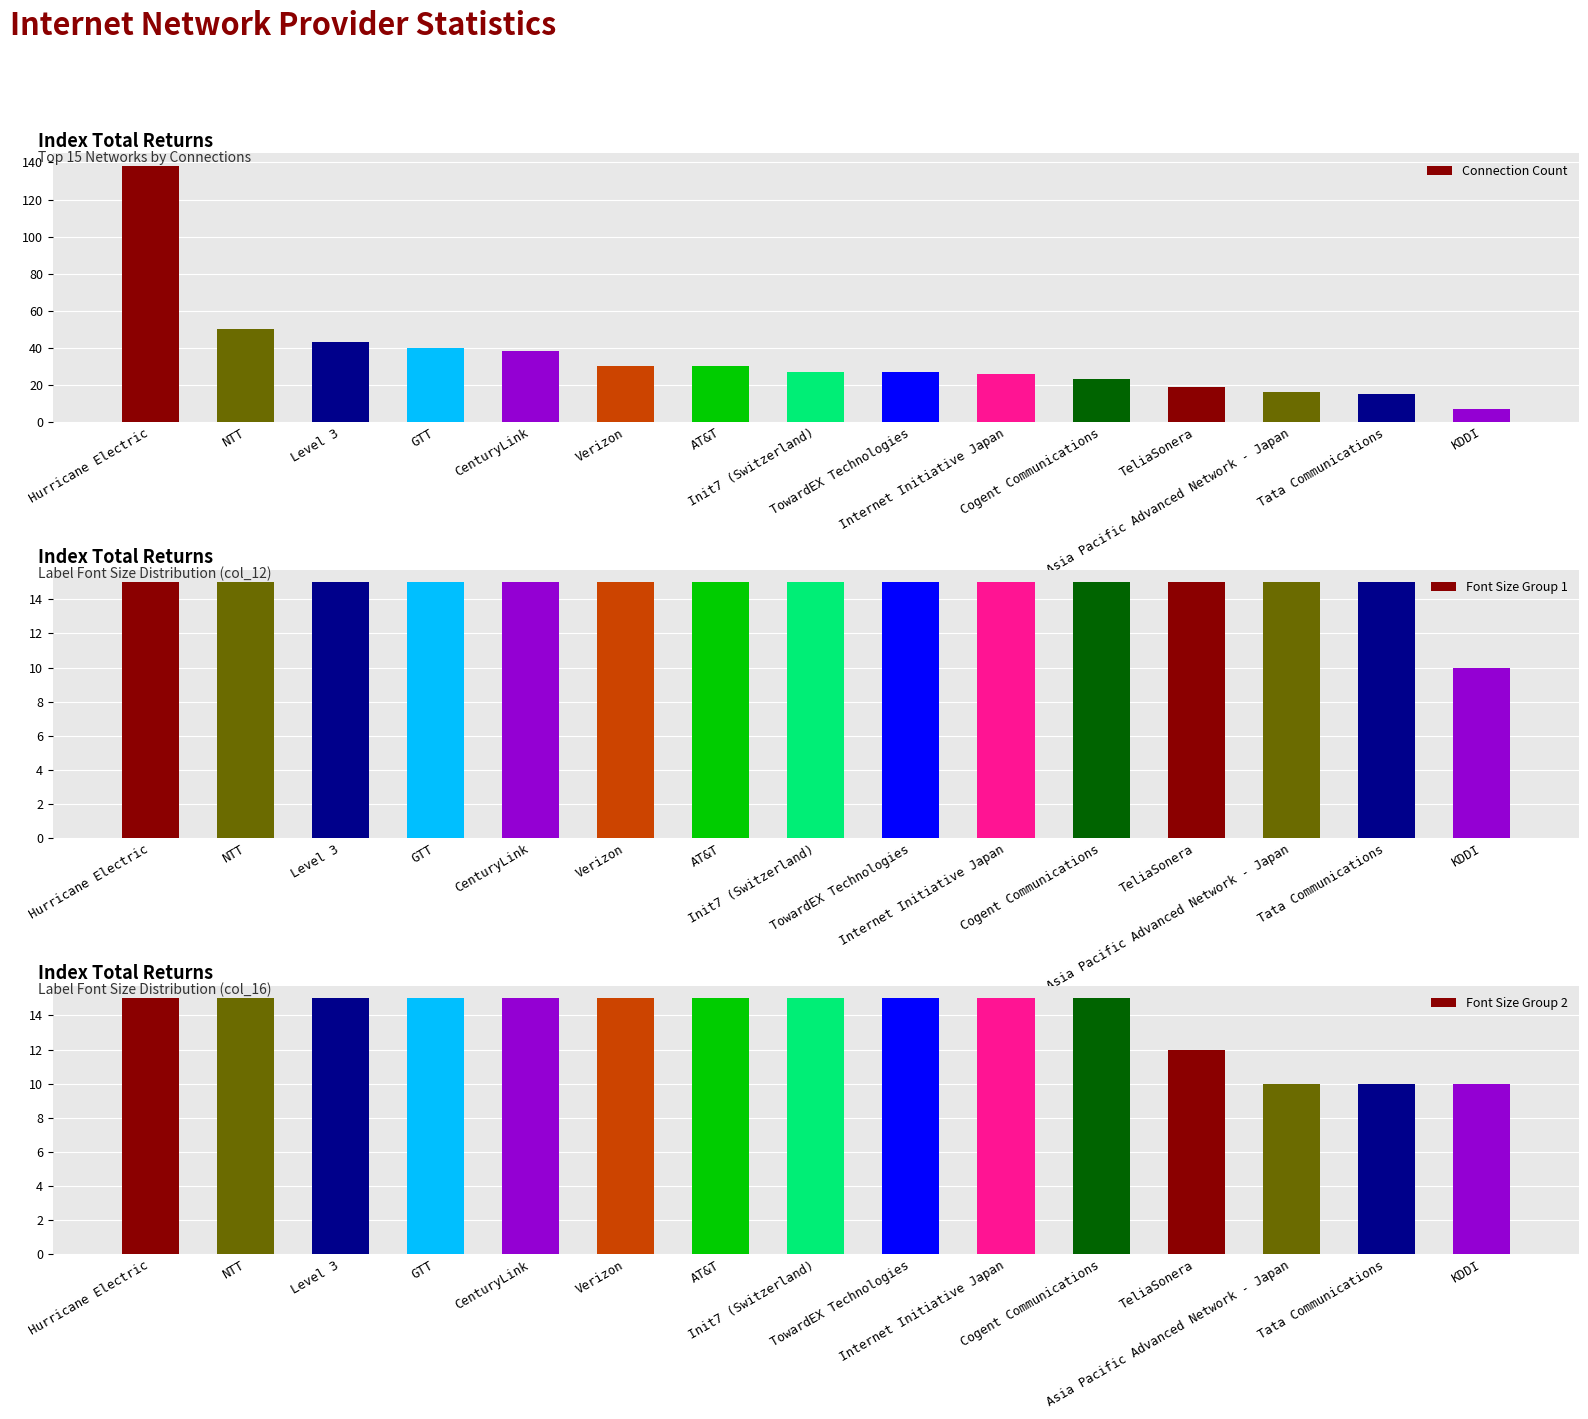

How many Font Size Group 1 values are between 15 and 16?

14